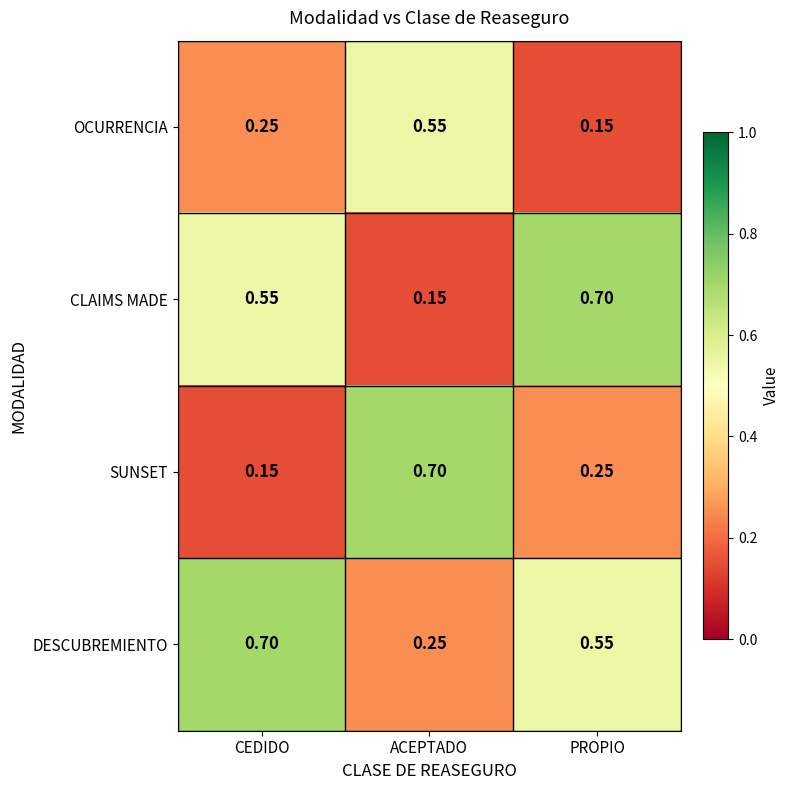

Between CEDIDO and ACEPTADO, which series saw the biggest shift?

SUNSET